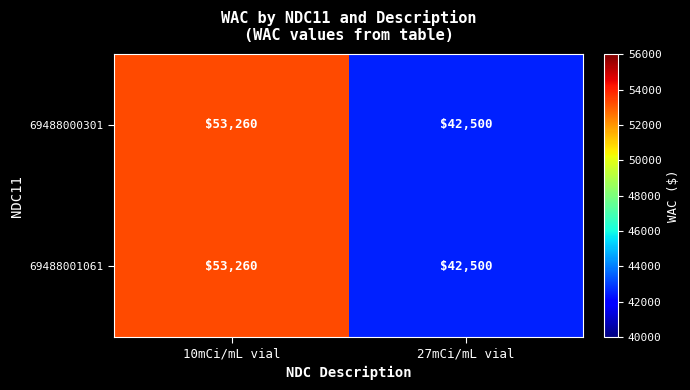

Rank the categories by 69488001061 value from highest to lowest.

10mCi/mL vial, 27mCi/mL vial